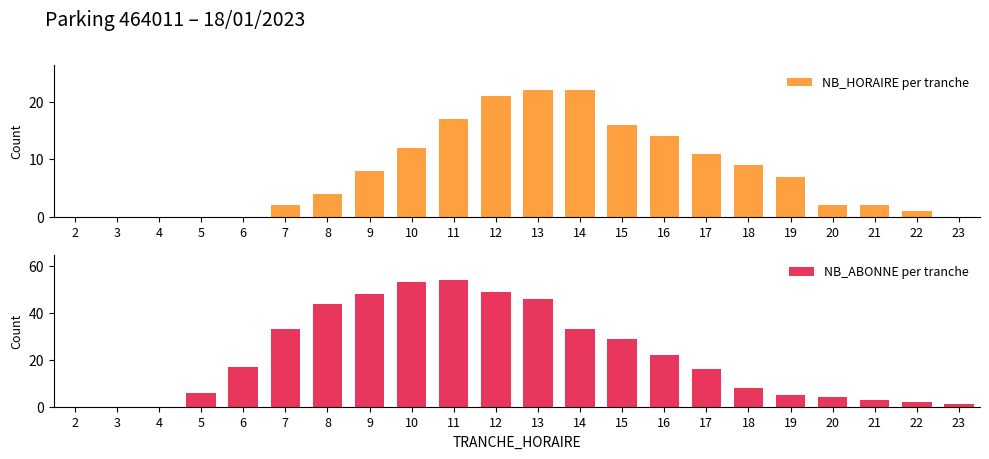

Which series has the largest range (max minus min)?

NB_ABONNE per tranche